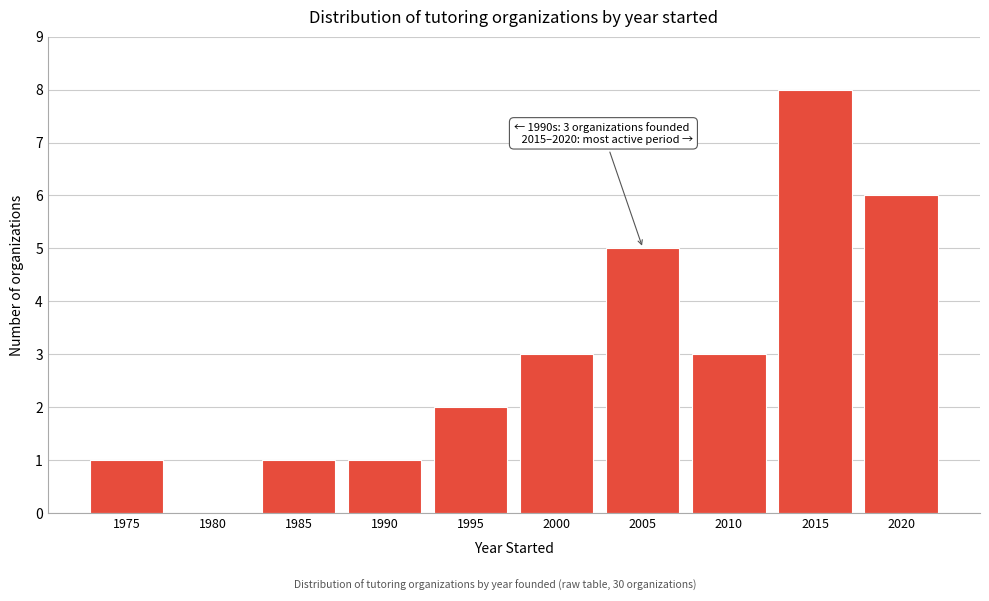

Reading right to left, list all the values displayed in this chart.

2020=6	2015=8	2010=3	2005=5	2000=3	1995=2	1990=1	1985=1	1980=0	1975=1